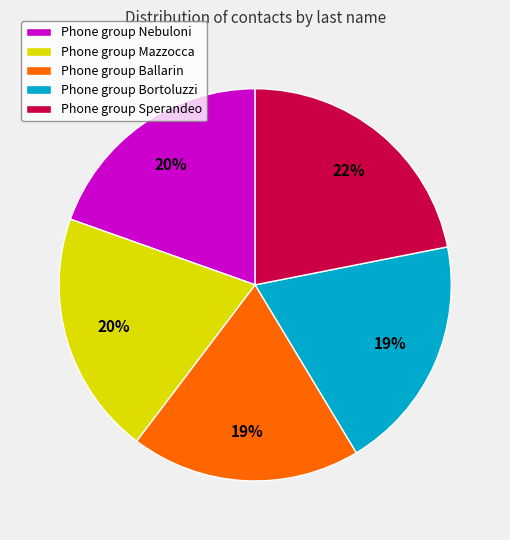

Is there a majority slice in this chart?

No